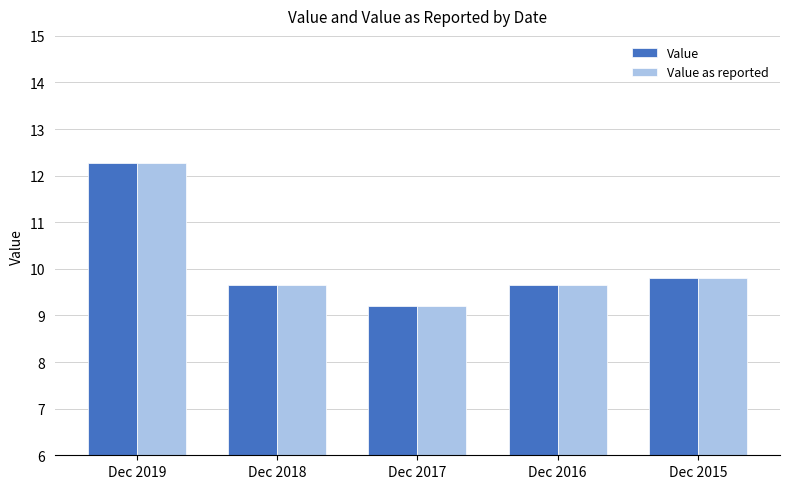

At which category does the chart reach its peak across all series?

Dec 2019